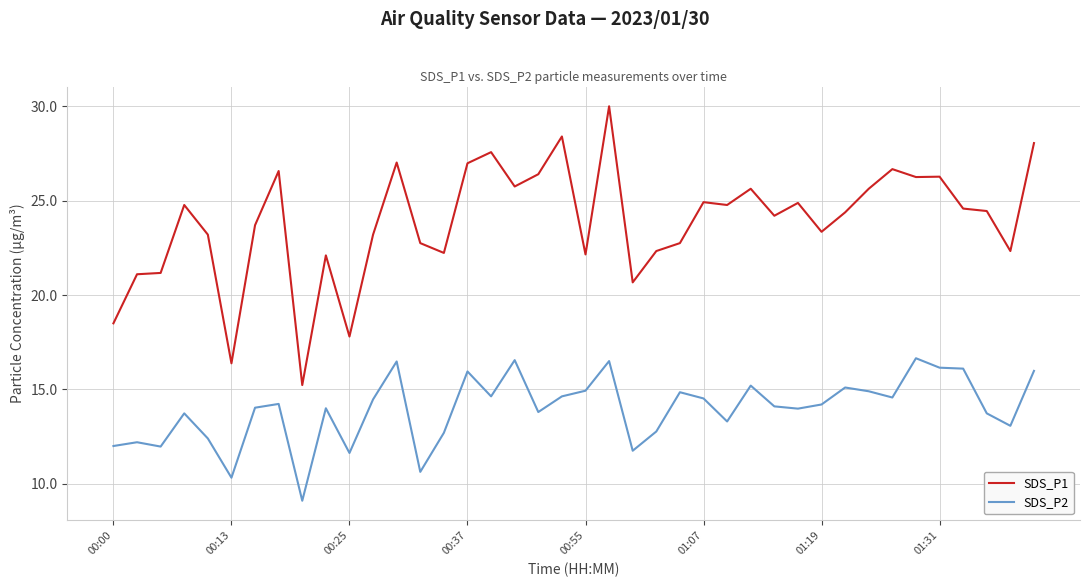

Which series has the largest range (max minus min)?

SDS_P1